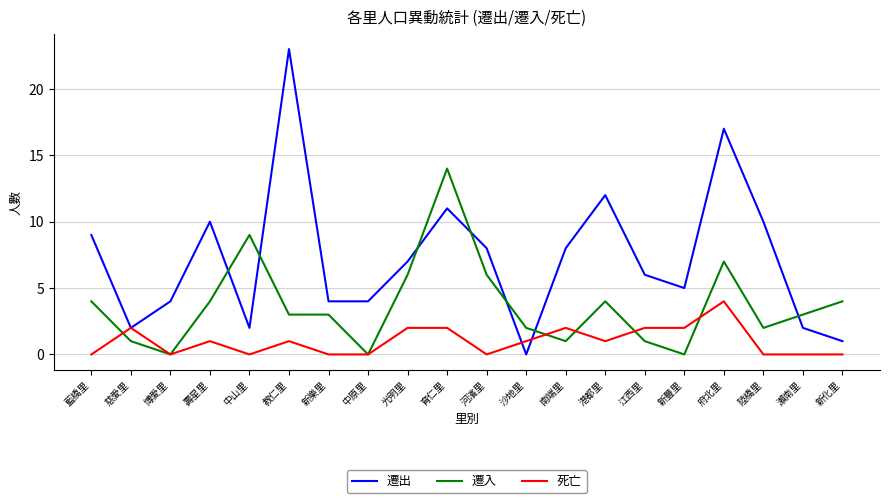

Which category has the highest value in the 遷入 series?

育仁里